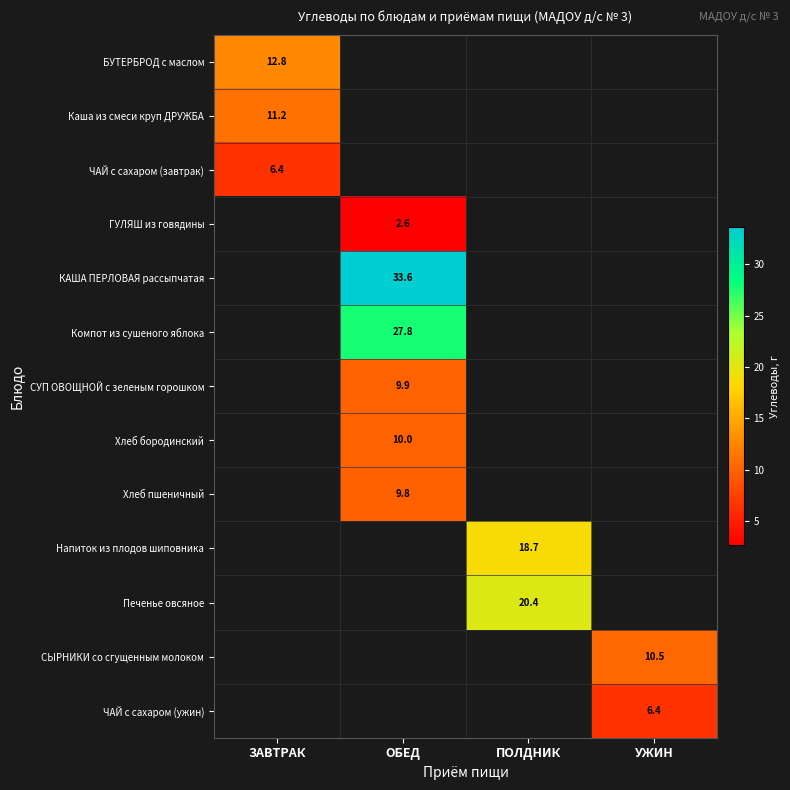

Rank the categories by Каша из смеси круп ДРУЖБА value from lowest to highest.

ЗАВТРАК, ОБЕД, ПОЛДНИК, УЖИН